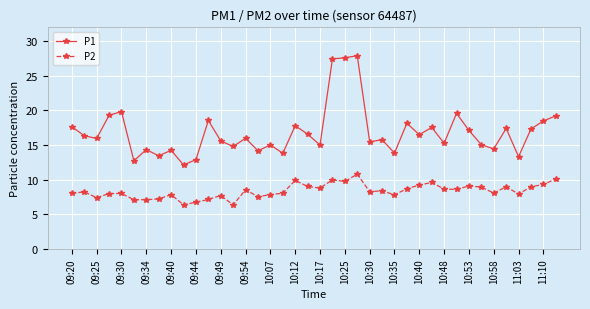

Rank the series by their maximum value, from lowest to highest.

P2, P1